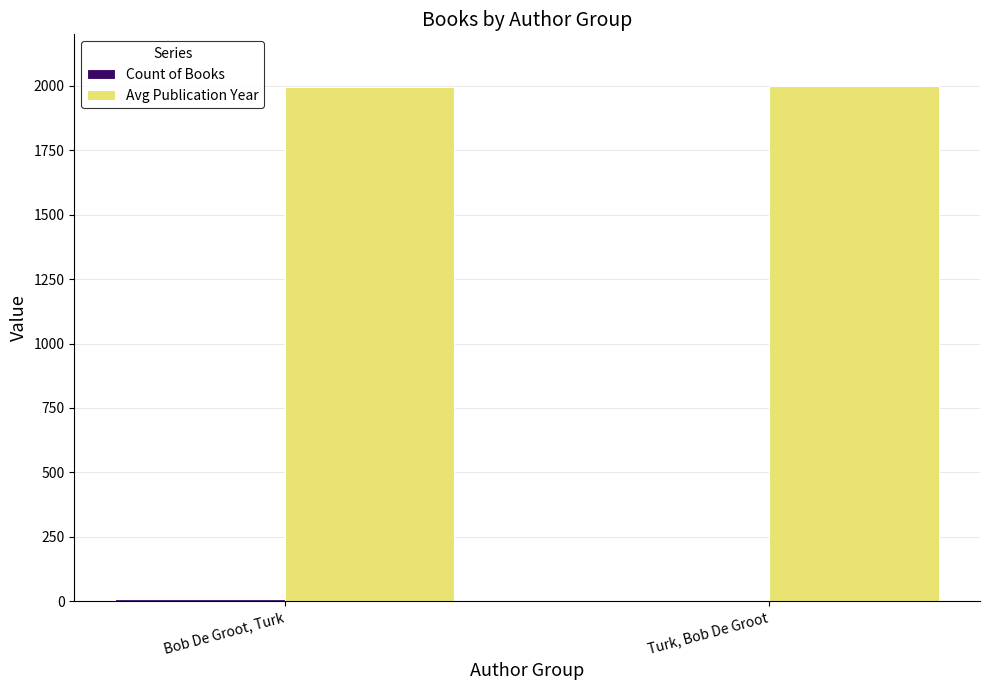

True or false: Avg Publication Year has a value of 1323 at Bob De Groot, Turk.

False